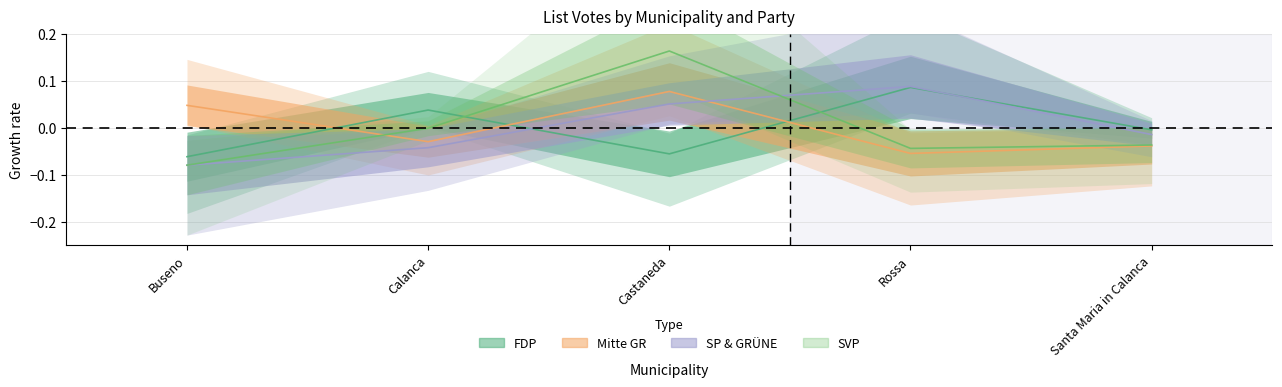

The value of SP & GRÜNE at Castaneda is 0.1. True or false?

False